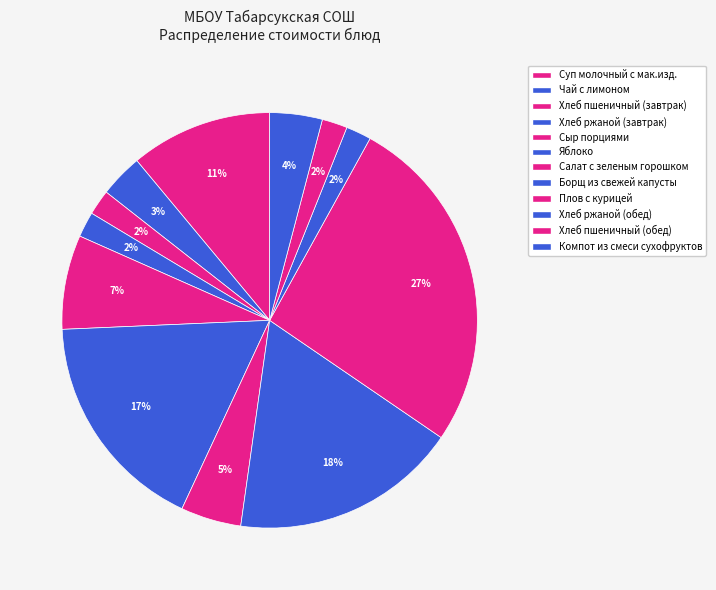

Count the number of slices in the pie.

12